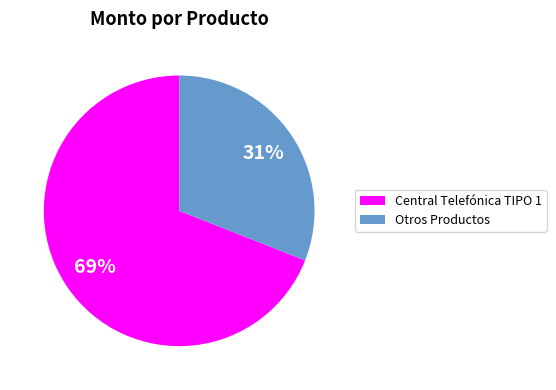

To the nearest percent, what is the difference between the largest and smallest slice percentages?

38%